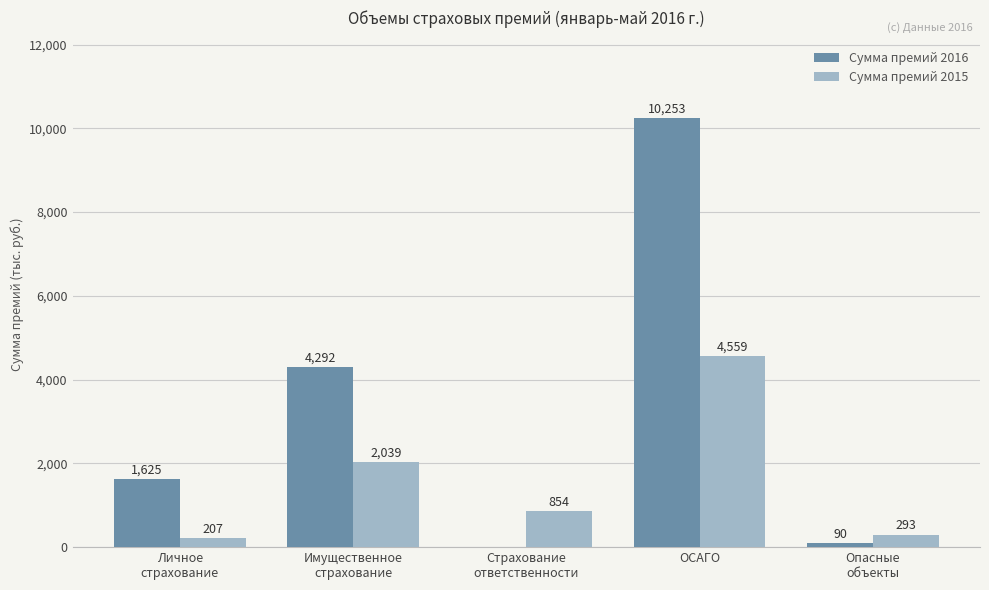

What value does the Сумма премий 2015 series have at ОСАГО?

4559.0